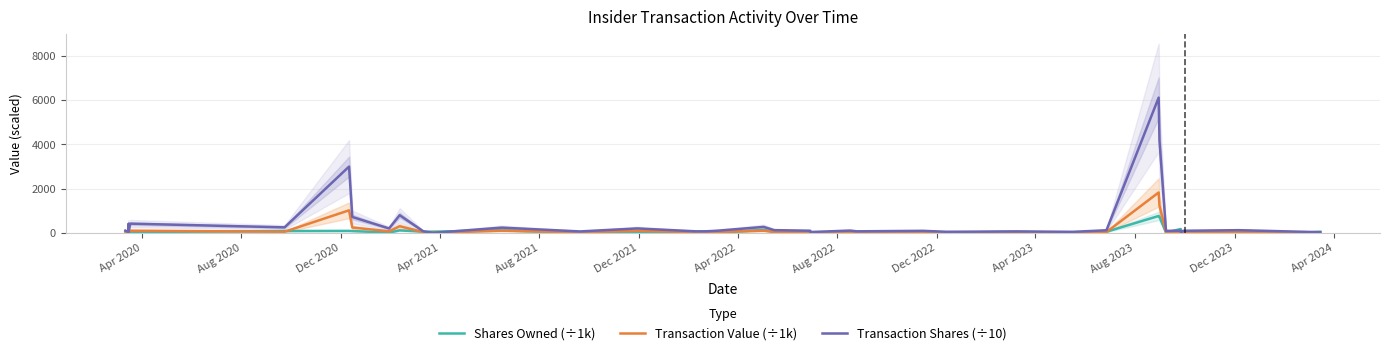

Which series has the largest total across all categories?

Transaction Shares (÷10)